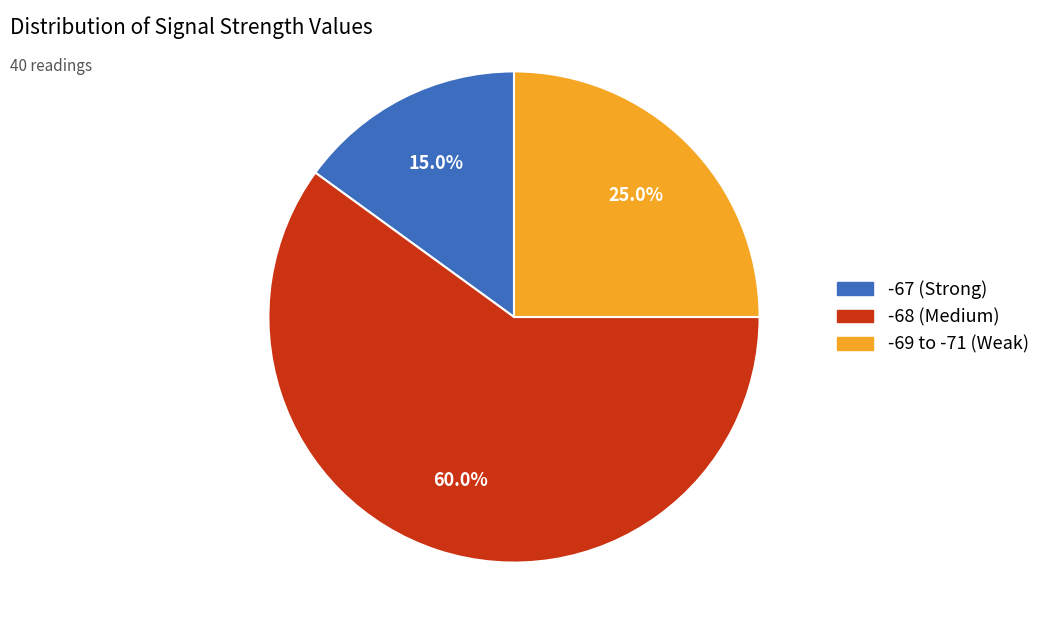

Does any single category account for the majority?

Yes